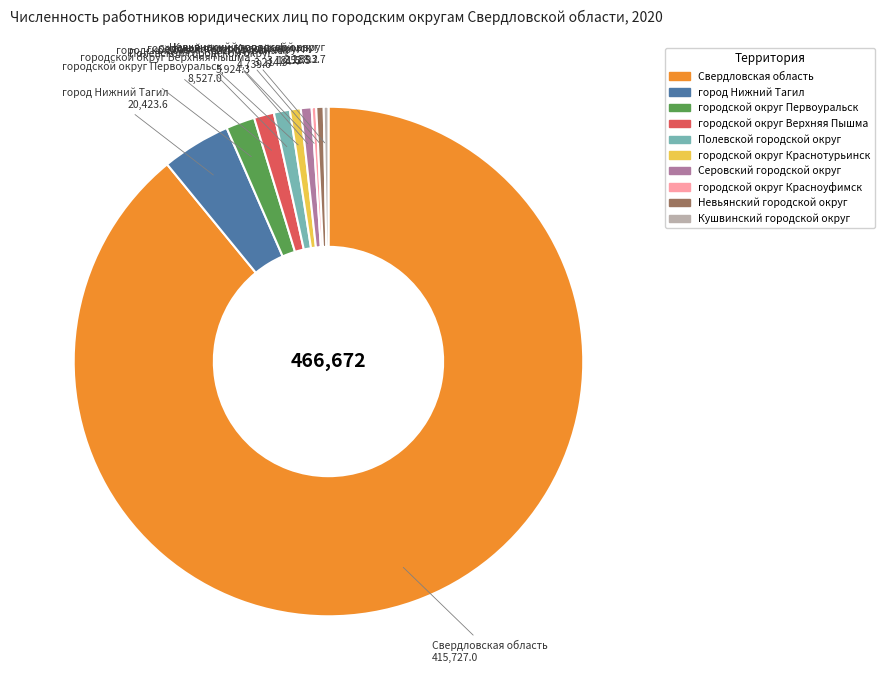

Do Кушвинский городской округ and Серовский городской округ together represent more than half of the pie?

No